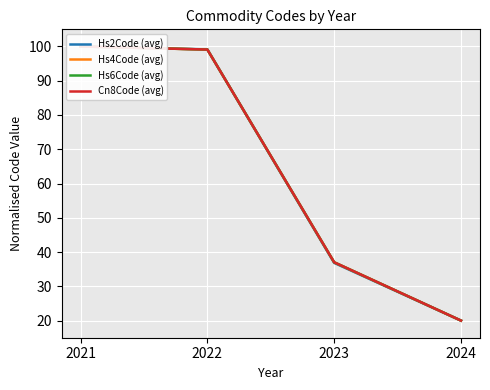

Reading left to right, extract all data points from this chart.

Hs2Code (avg): 100.0	99.1	36.8	20.0
Hs4Code (avg): 100.0	99.1	37.0	20.0
Hs6Code (avg): 100.0	99.1	37.0	20.0
Cn8Code (avg): 100.0	99.1	37.0	20.0